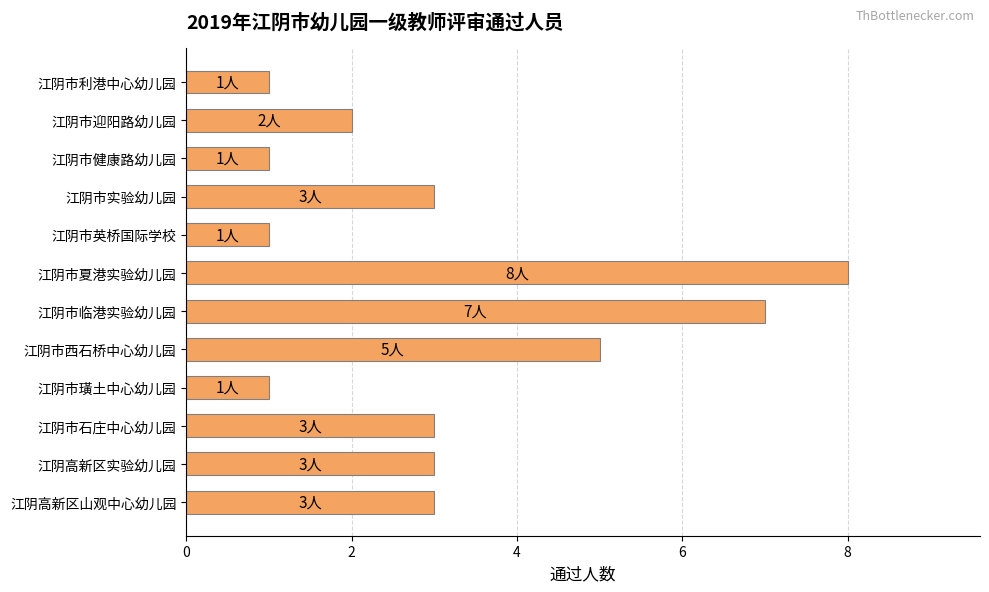

What is the change in value from 江阴高新区实验幼儿园 to 江阴市夏港实验幼儿园?

+5